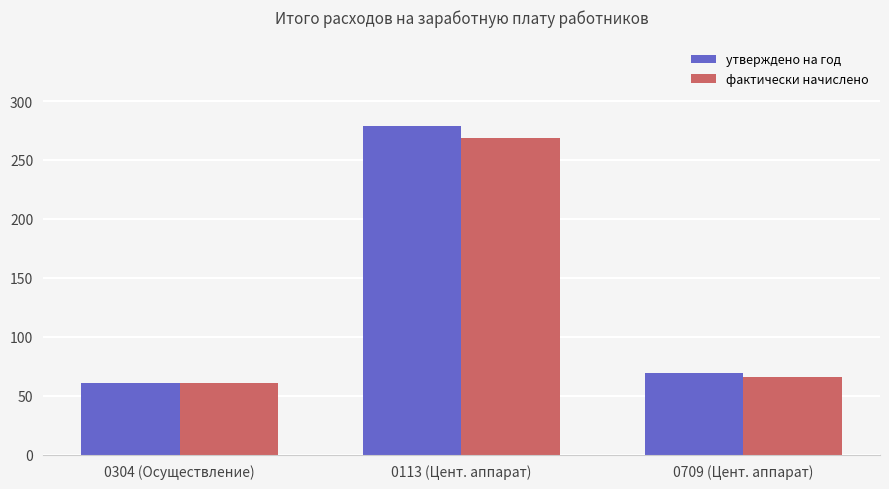

List the series in order of their peak value, lowest first.

фактически начислено, утверждено на год